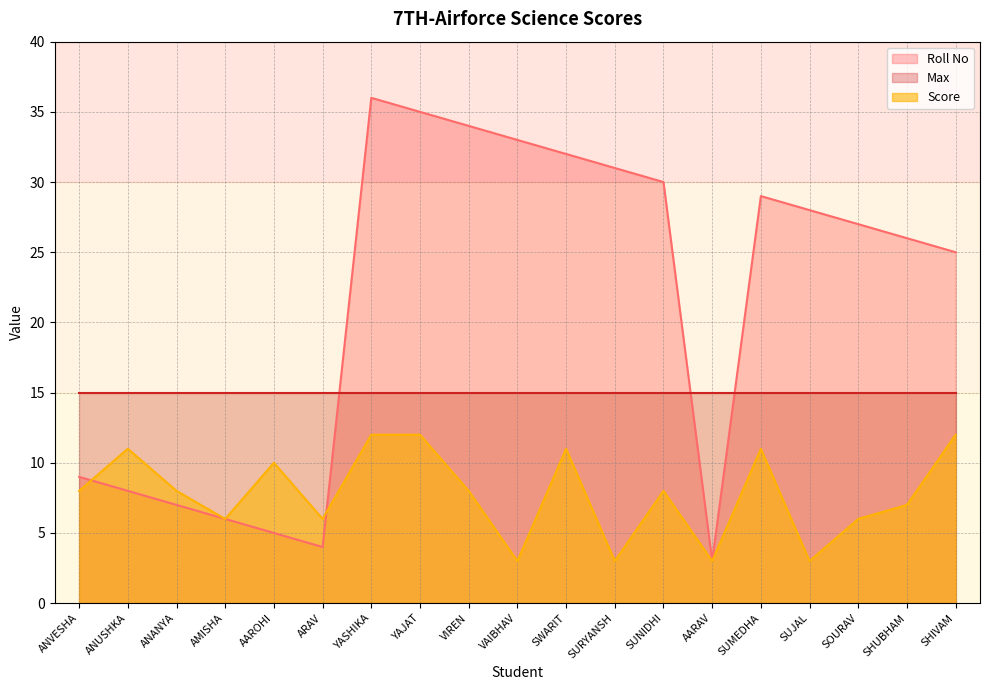

True or false: Score has more than 2 interior local peaks.

True